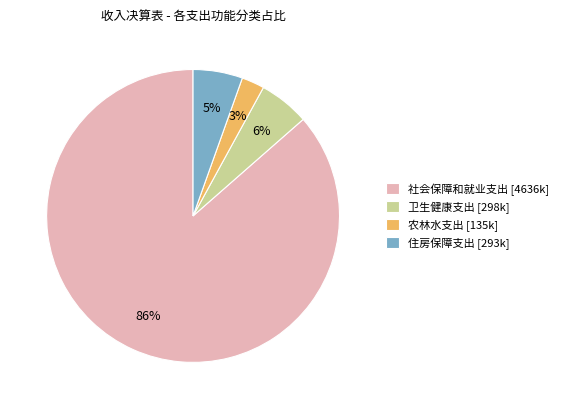

Does 社会保障和就业支出 represent more than half of the total?

Yes